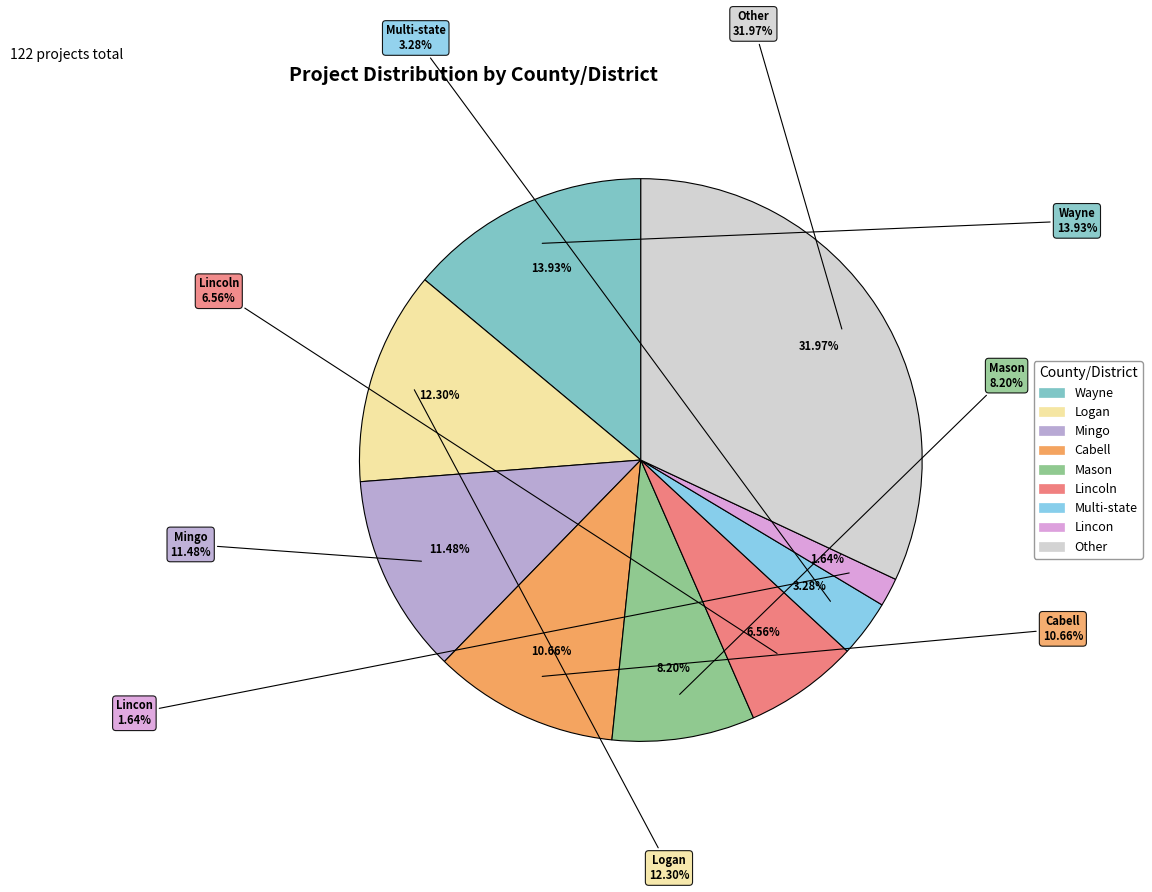

Is there any slice that represents more than half of the pie?

No